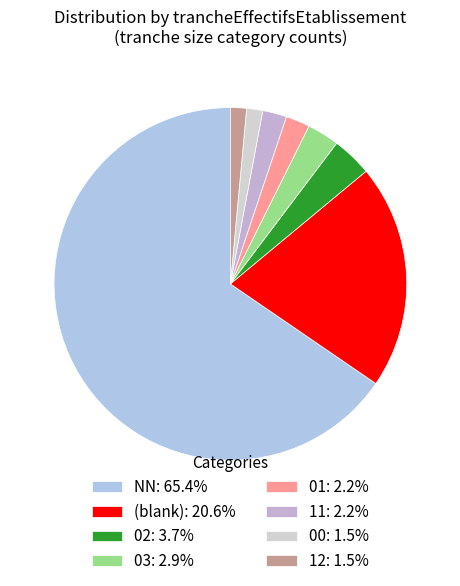

How many segments does this pie chart have?

8